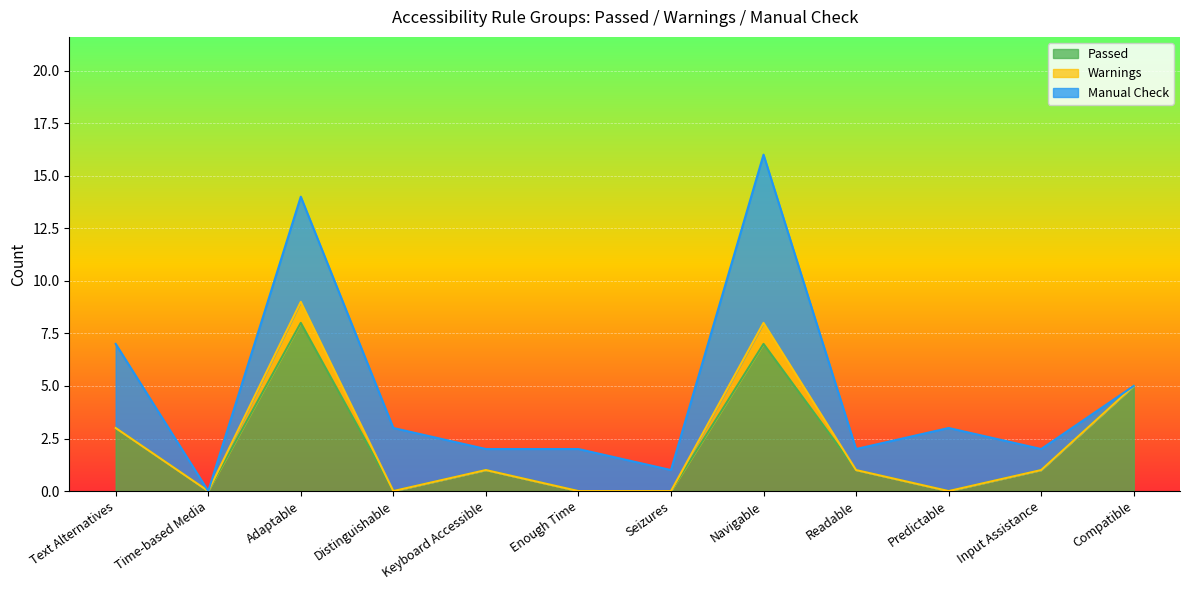

At which category does Warnings reach its first local peak?

Adaptable